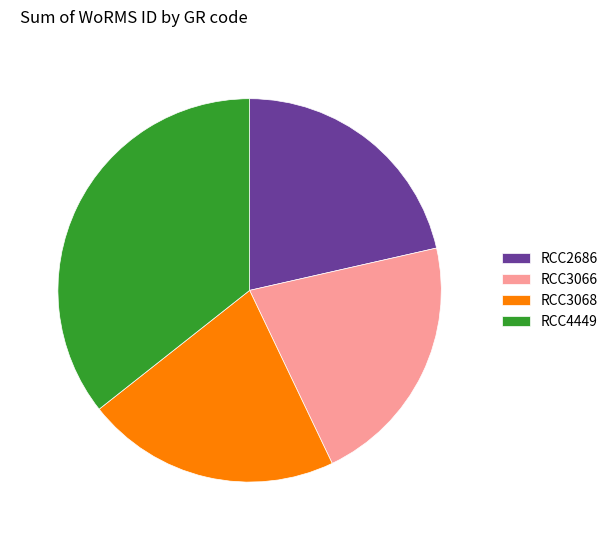

How many slices are in this pie chart?

4